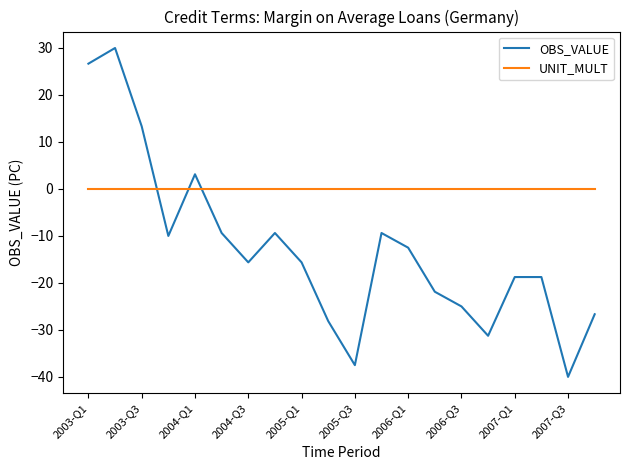

True or false: UNIT_MULT and OBS_VALUE intersect in this chart.

True